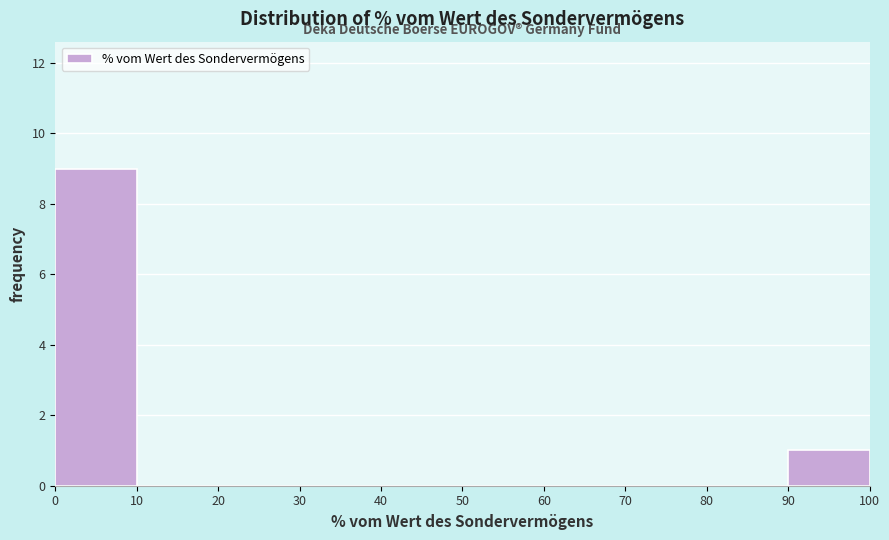

How tall is the bar that spans 0 to 10 on the x-axis? The values are not printed on the chart, so give them approximately, as read against the axis.

9